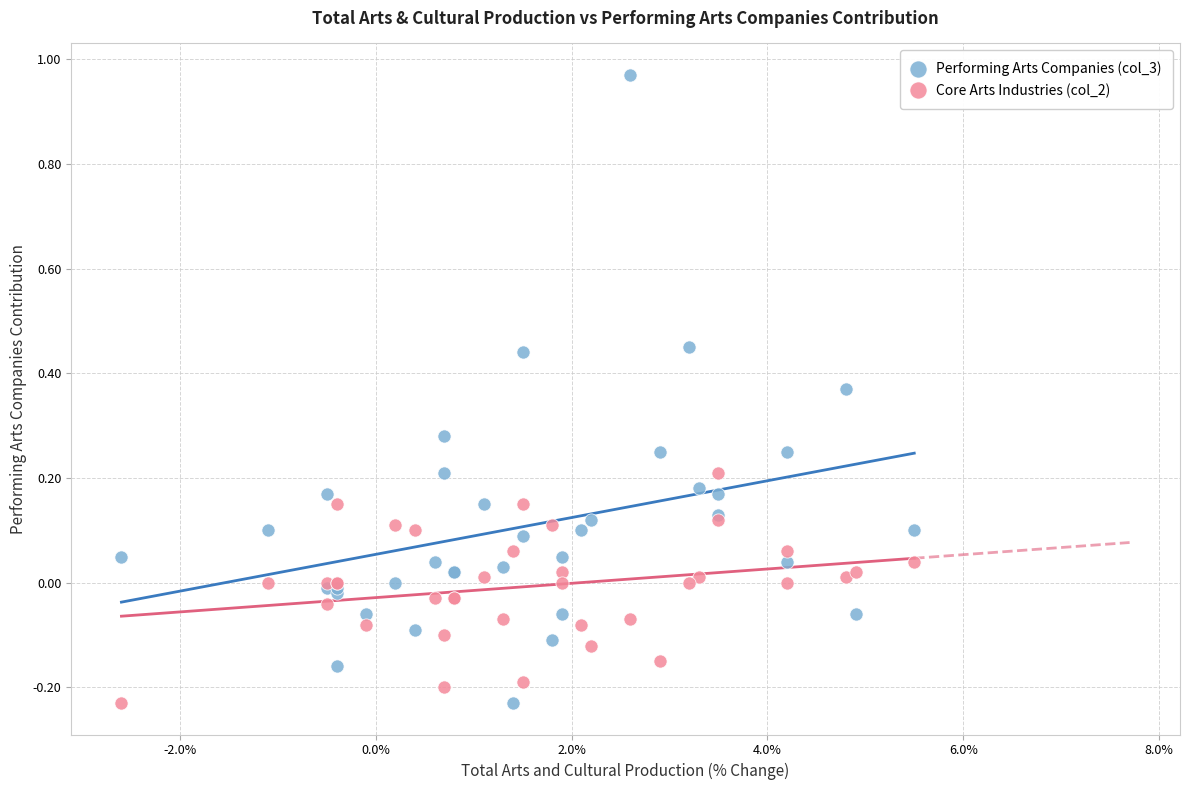

Which series has the widest spread of Y values?

Performing Arts Companies (col_3)